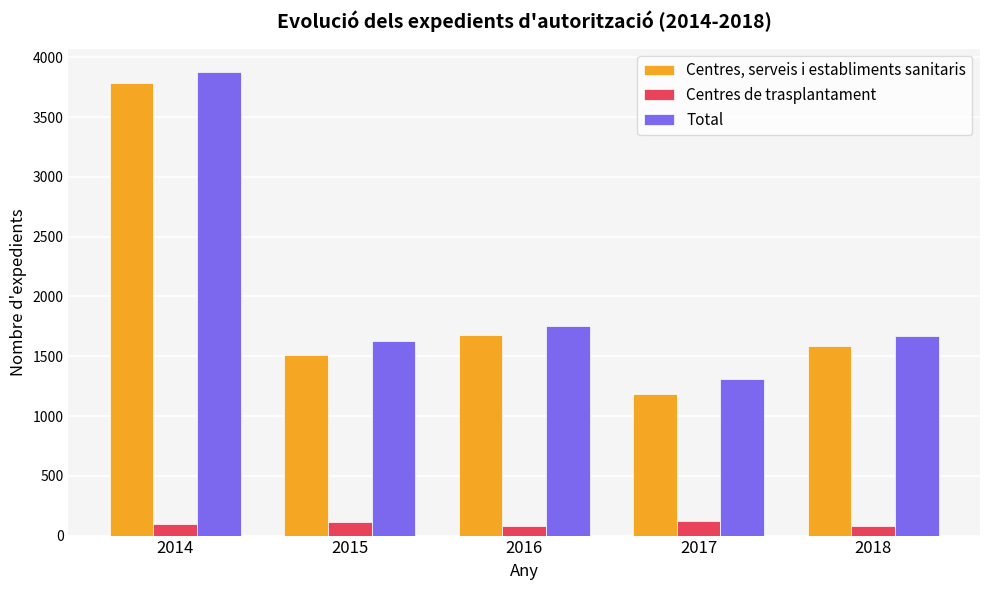

At how many categories does at least one series exceed 3179?

1